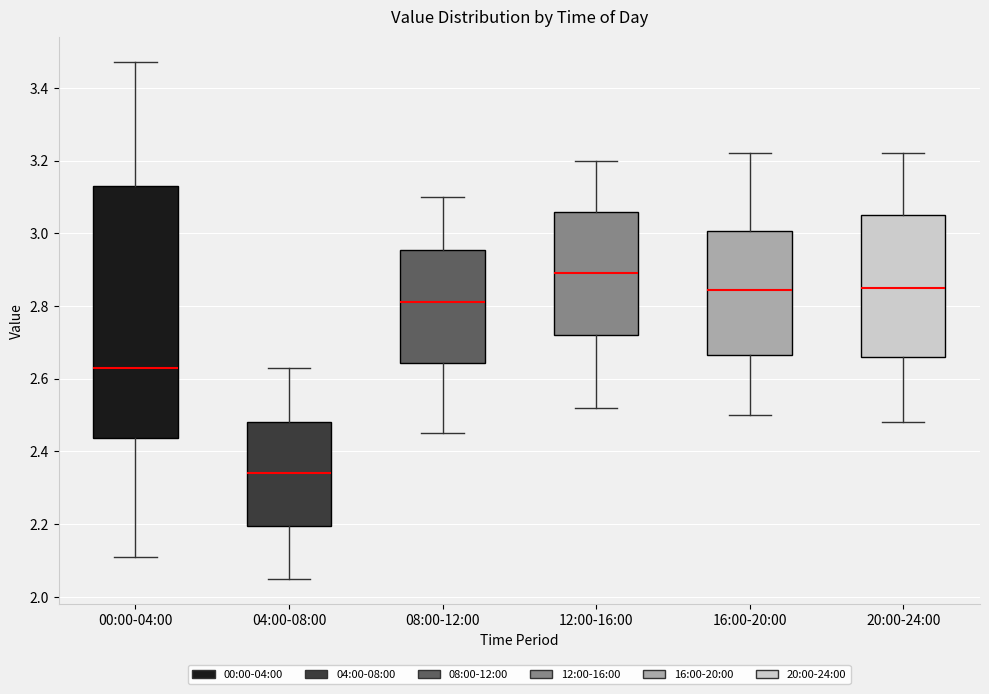

Which box is the tallest, from its lower edge to its upper edge?

00:00-04:00